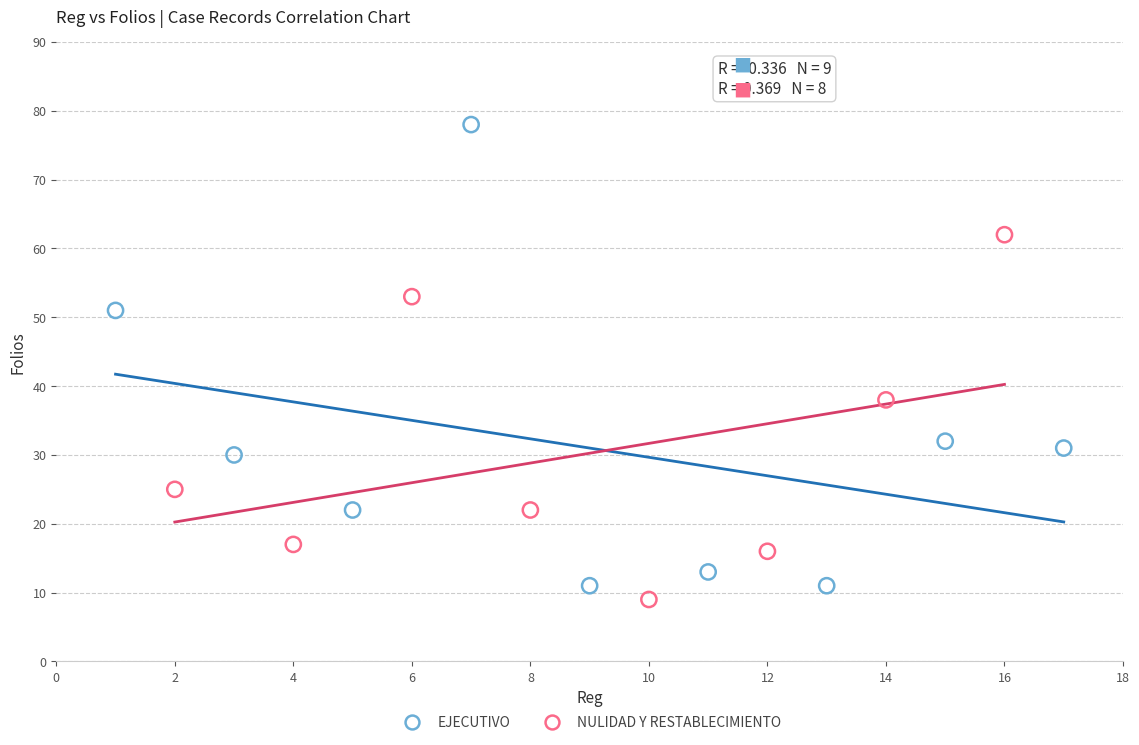

Which series reaches the maximum Y coordinate?

EJECUTIVO